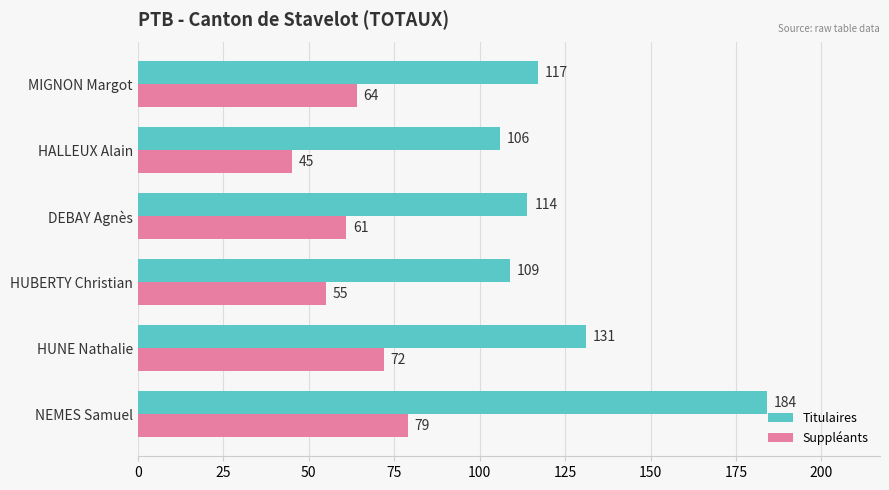

How many values in the Titulaires series are below 117?

3